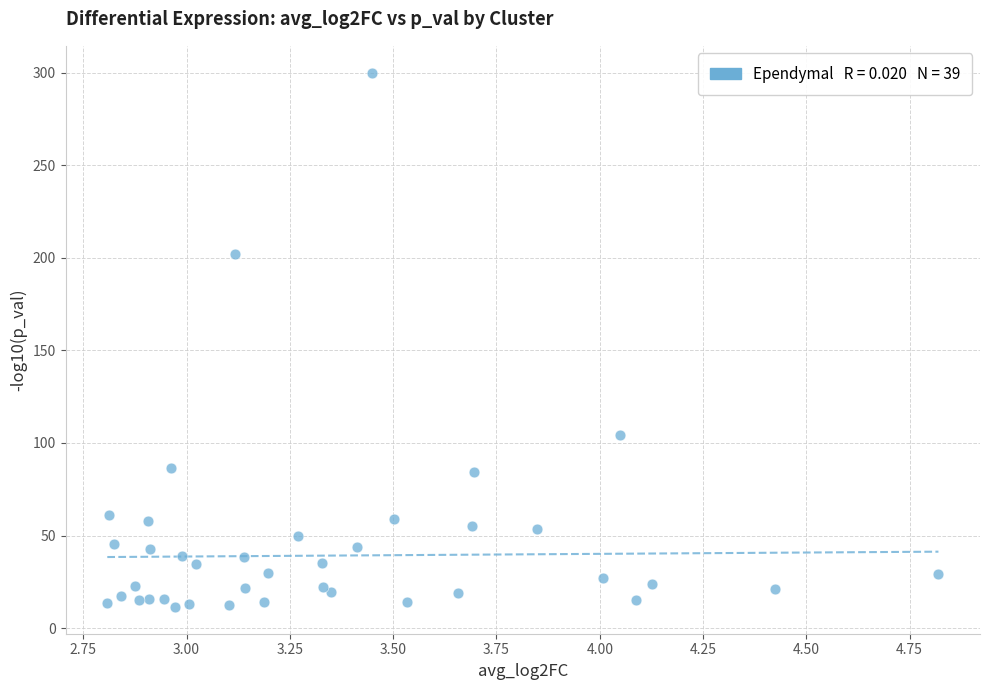

What Y value in the scatter plot is closest to 155?

202.1